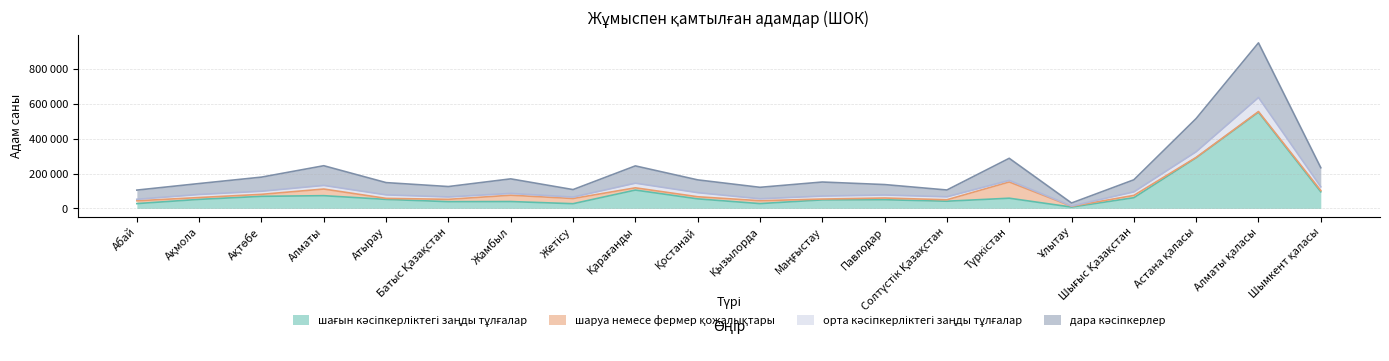

What is the value of the дара кәсіпкерлер point at the 6th from the left?

125446